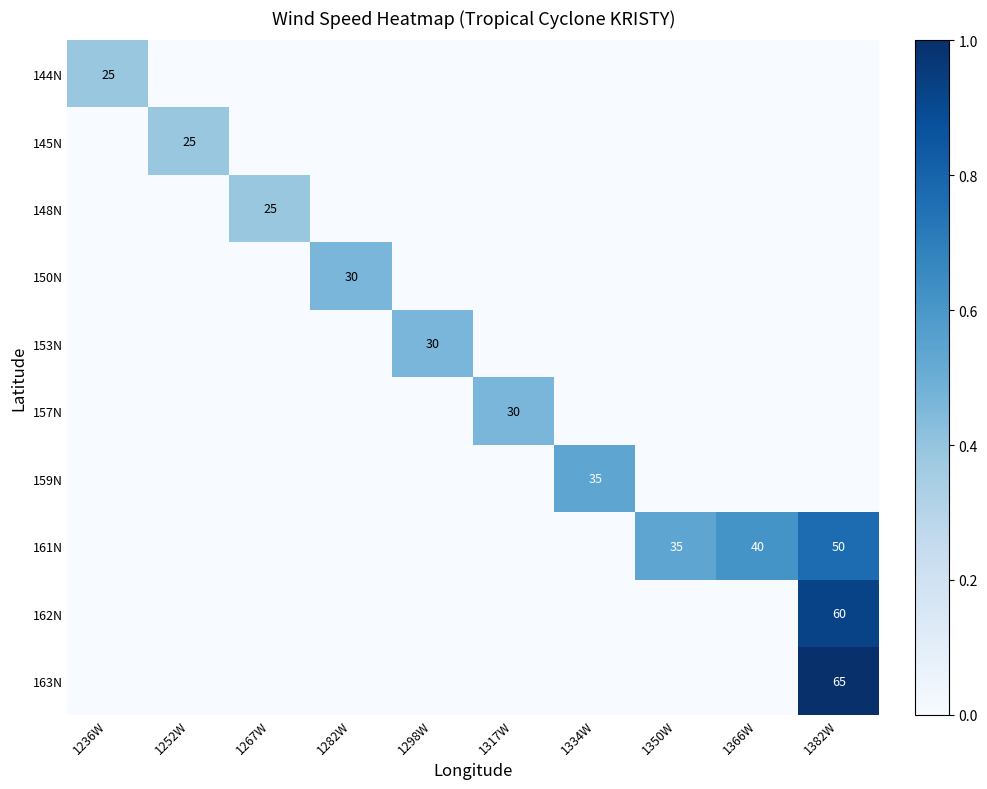

The value of 159N at 1334W is 15. True or false?

False